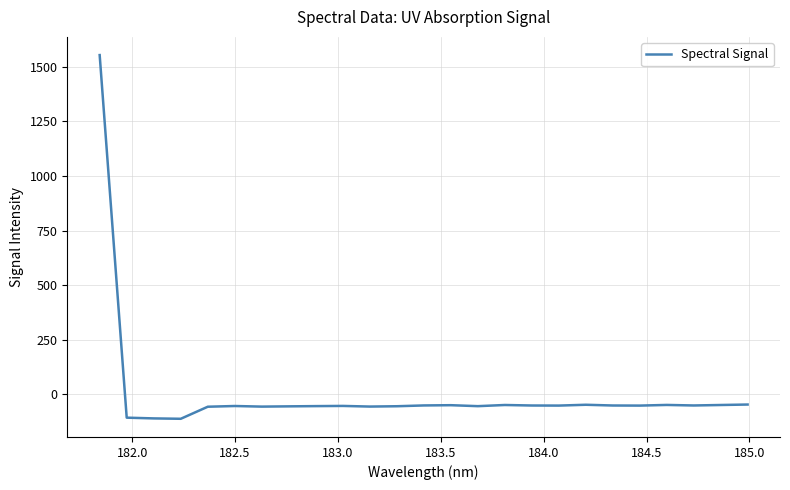

How many lines are shown in the chart?

1